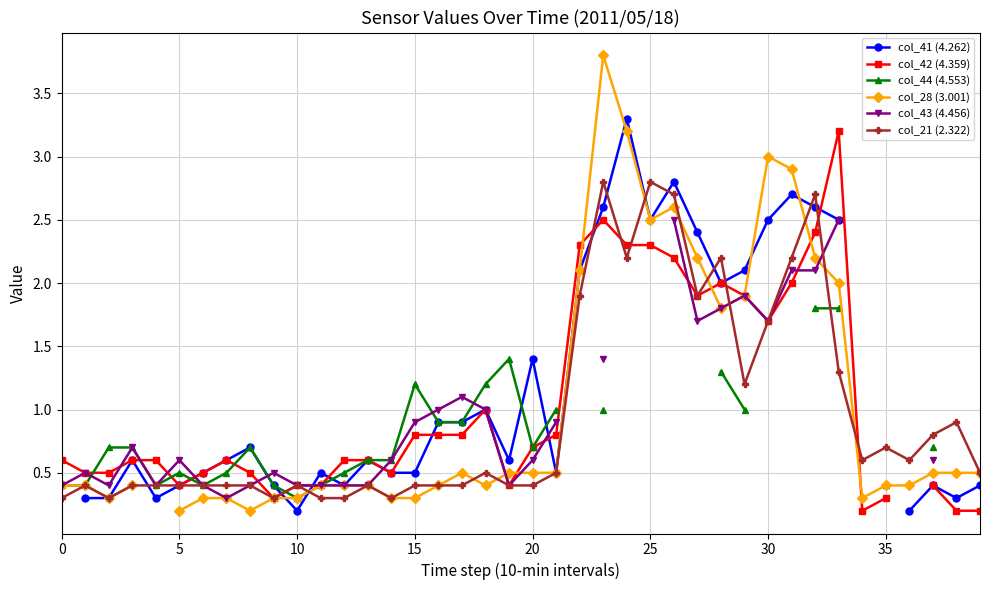

The col_28 (3.001) series shows 2.6 at 26. True or false?

True